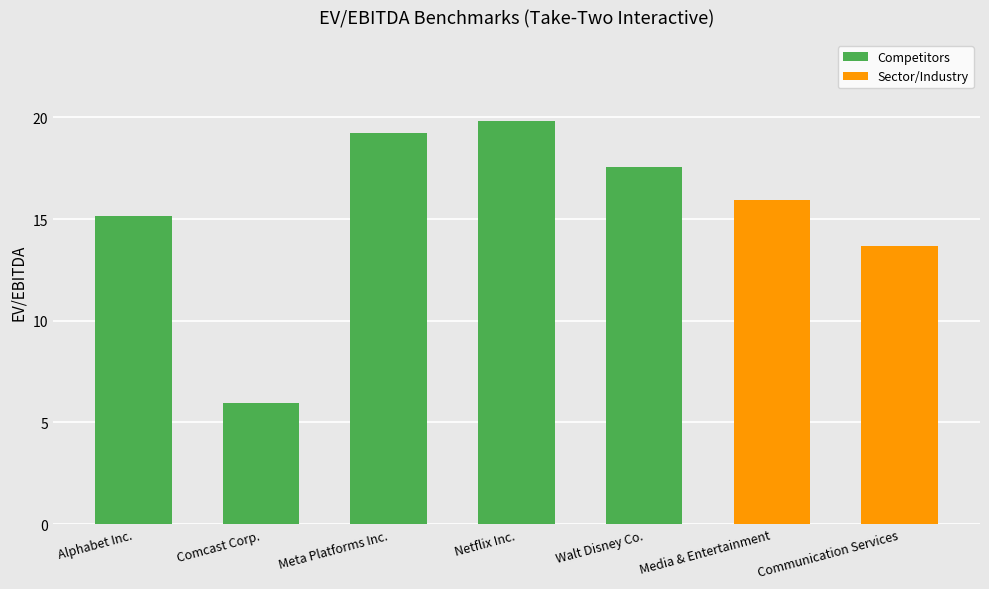

Rank the categories by Competitors value from lowest to highest.

Comcast Corp., Communication Services, Alphabet Inc., Media & Entertainment, Walt Disney Co., Meta Platforms Inc., Netflix Inc.